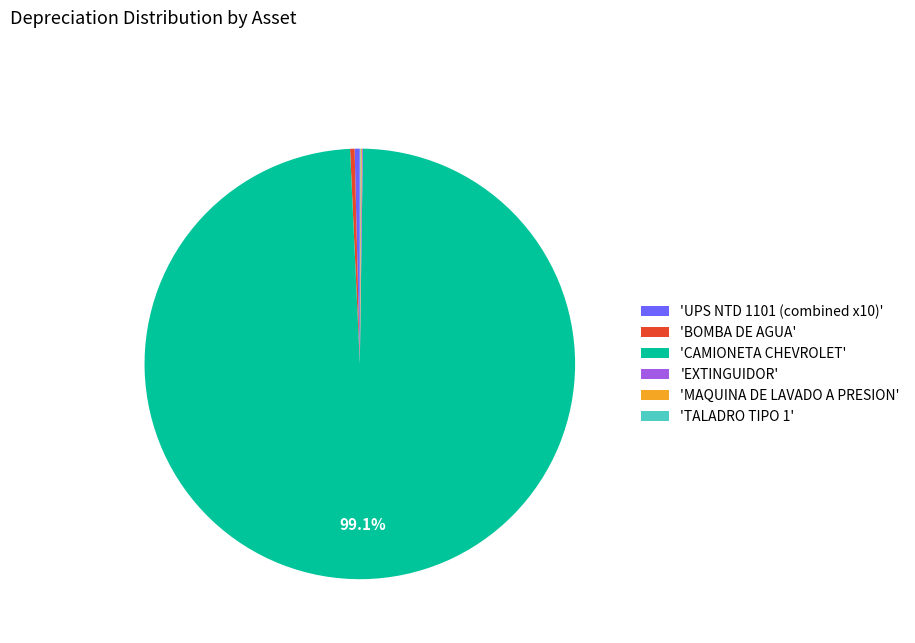

Does 'CAMIONETA CHEVROLET' represent more than half of the total?

Yes